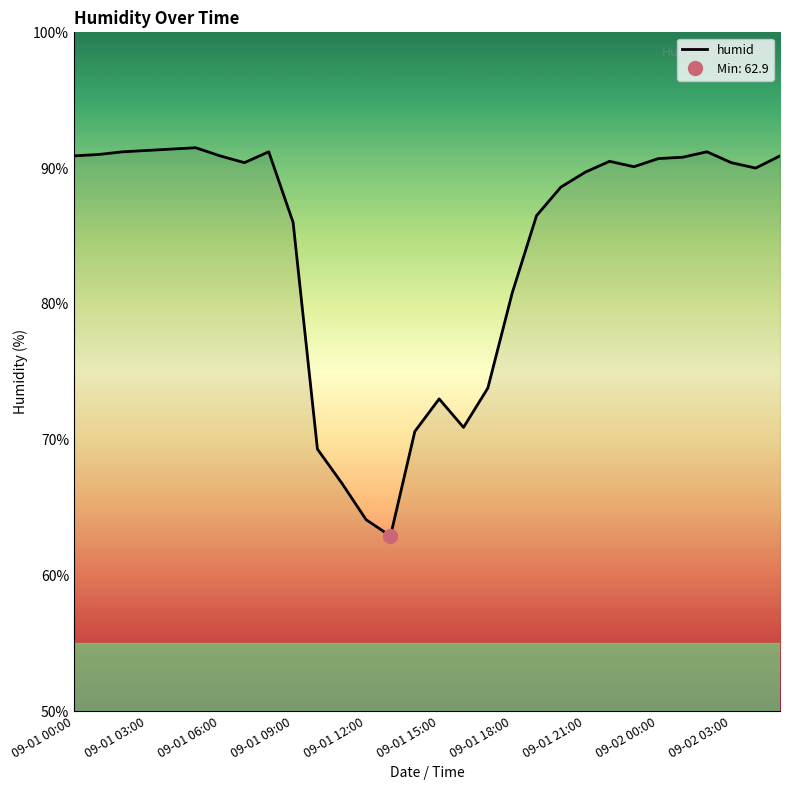

Is it true that humid equals 91.3 at 09-01 03:00?

True